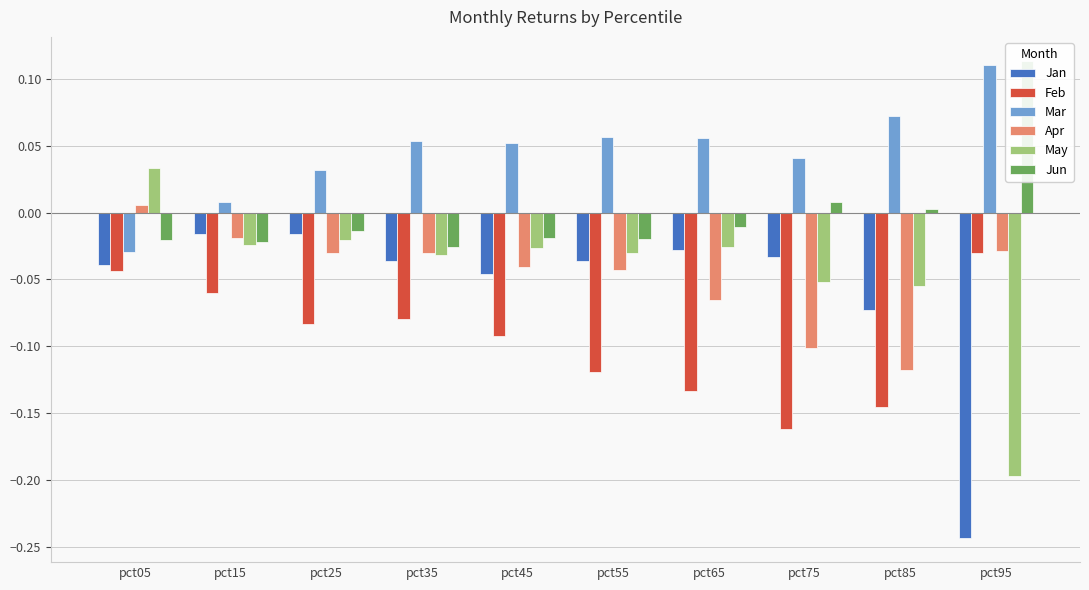

What is the spread (max minus min) of values at pct65?

0.2